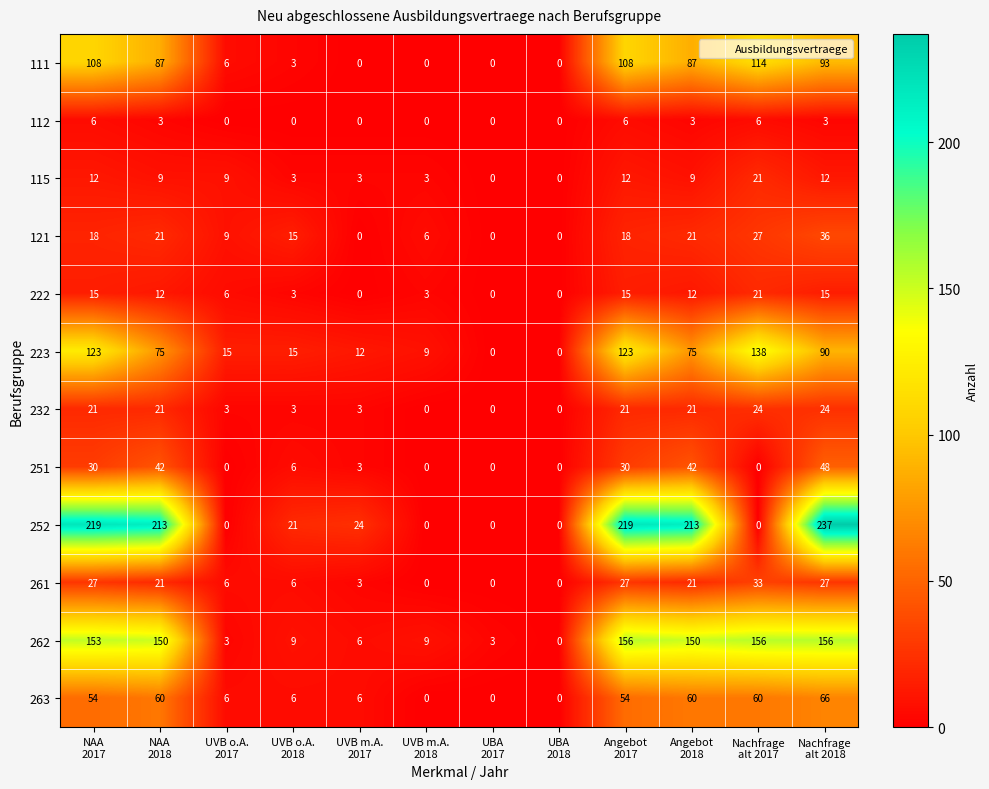

What is the difference between the highest and lowest values at Angebot
2017?

213